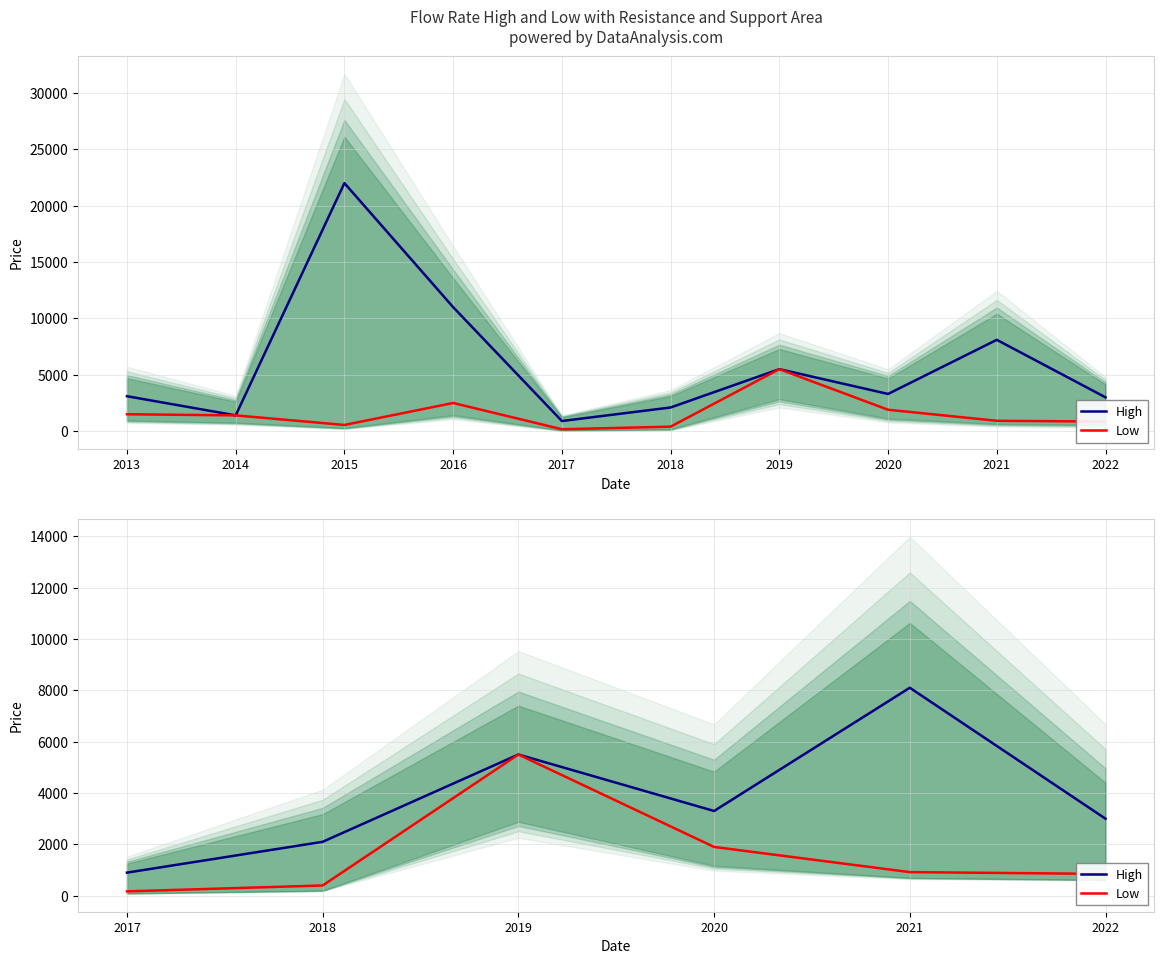

How many values in the High series exceed 3300?

2